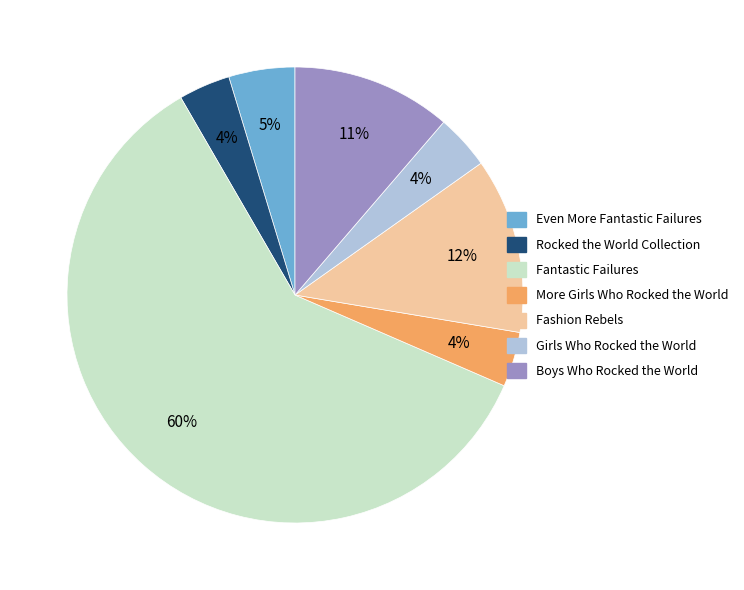

Does Fashion Rebels represent more than half of the total?

No